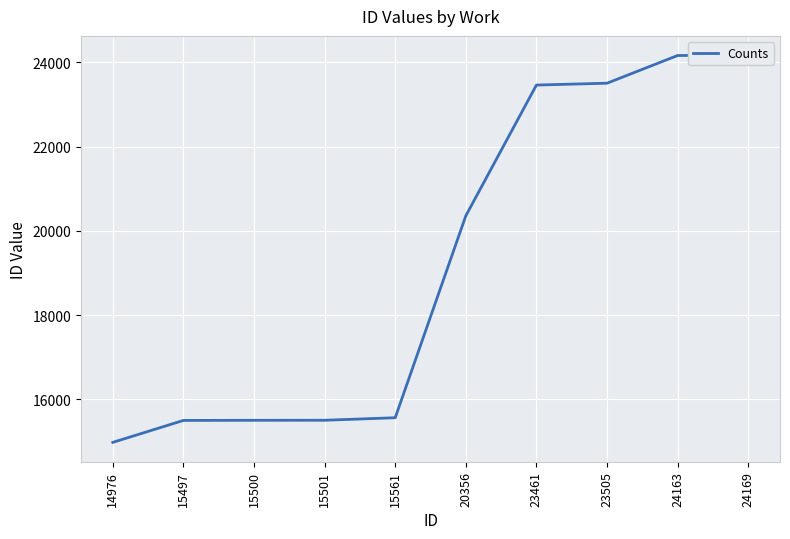

How many lines are shown in the chart?

1